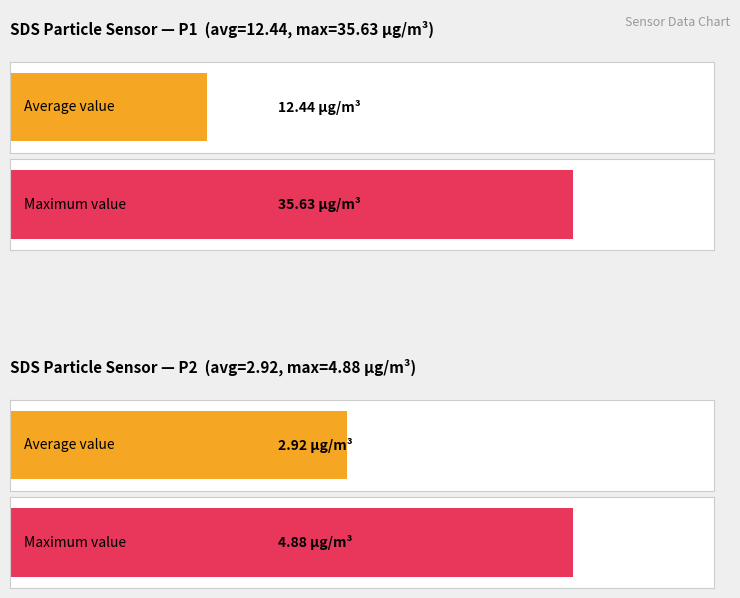

At how many categories does at least one series exceed 24?

1